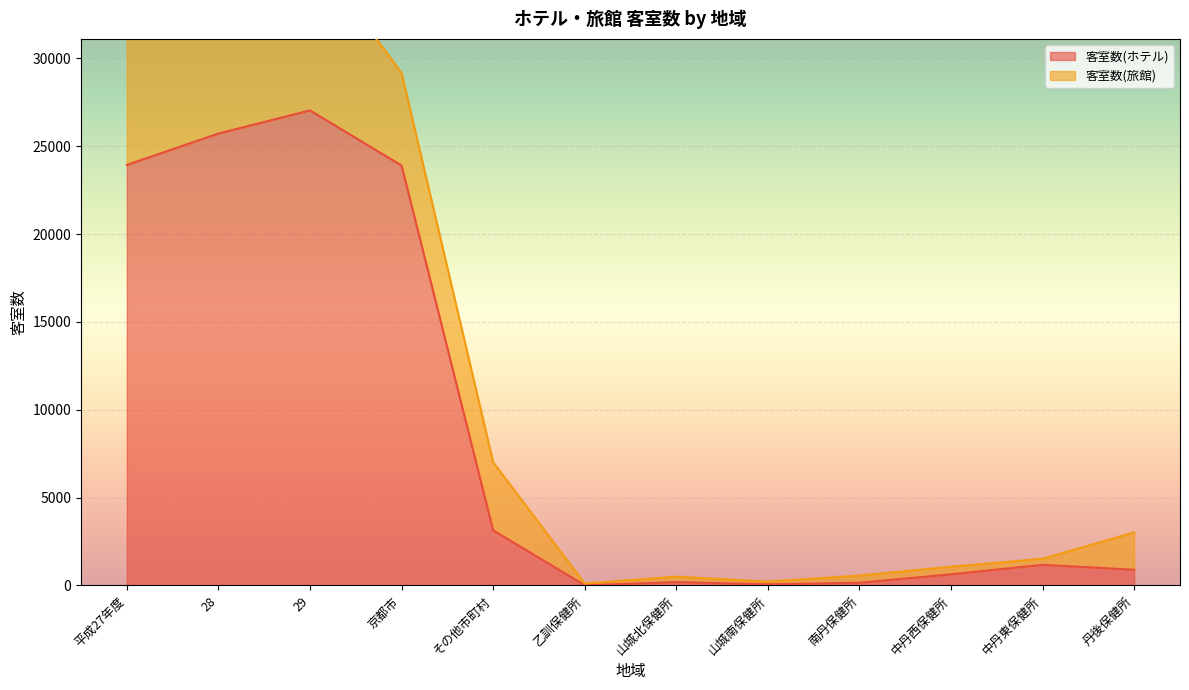

The value of 客室数(ホテル) at その他市町村 is 3139. True or false?

True